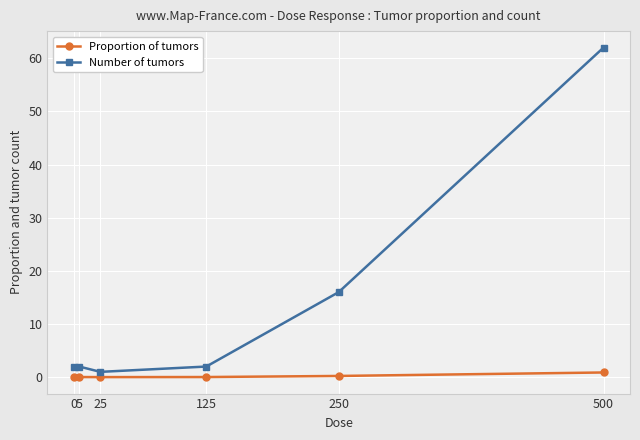

True or false: Number of tumors and Proportion of tumors intersect in this chart.

False